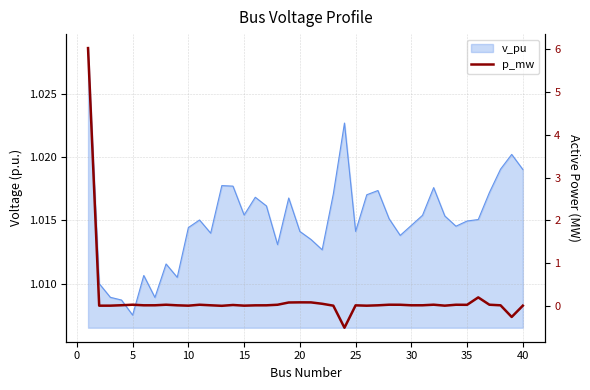

Does the chart have visible grid lines?

Yes